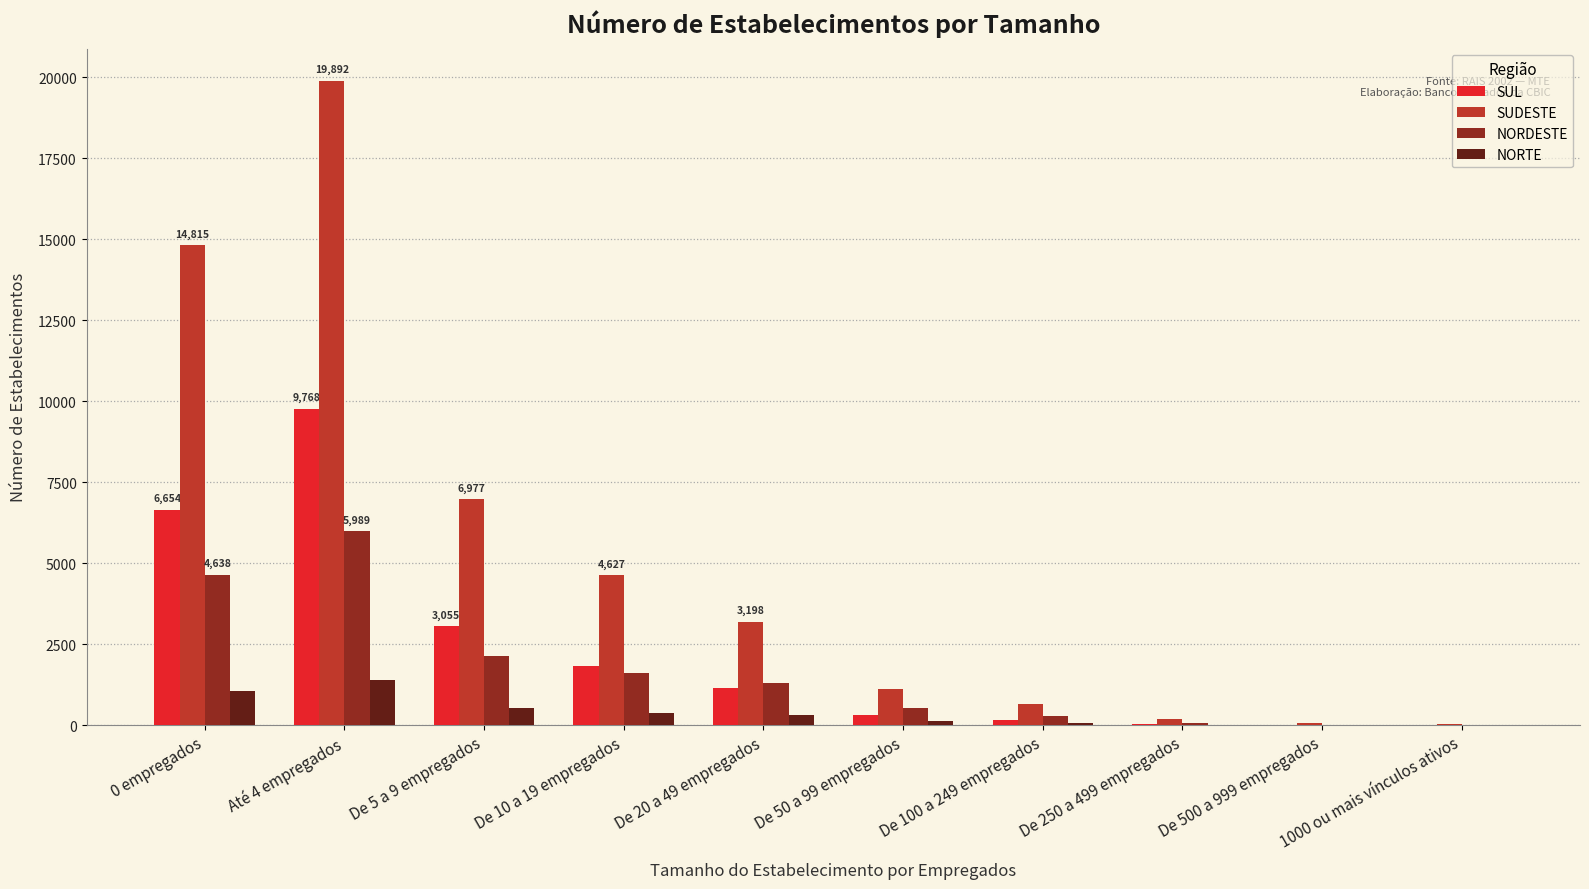

What is the maximum value shown in the chart?

19892